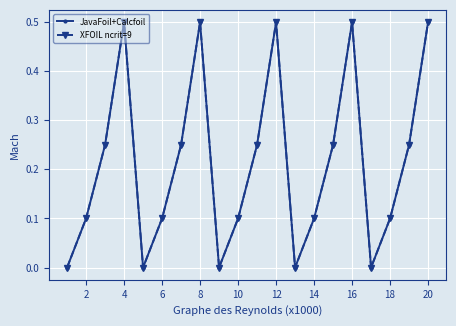

What is the value of the JavaFoil+Calcfoil point at the 2nd from the left?

0.1